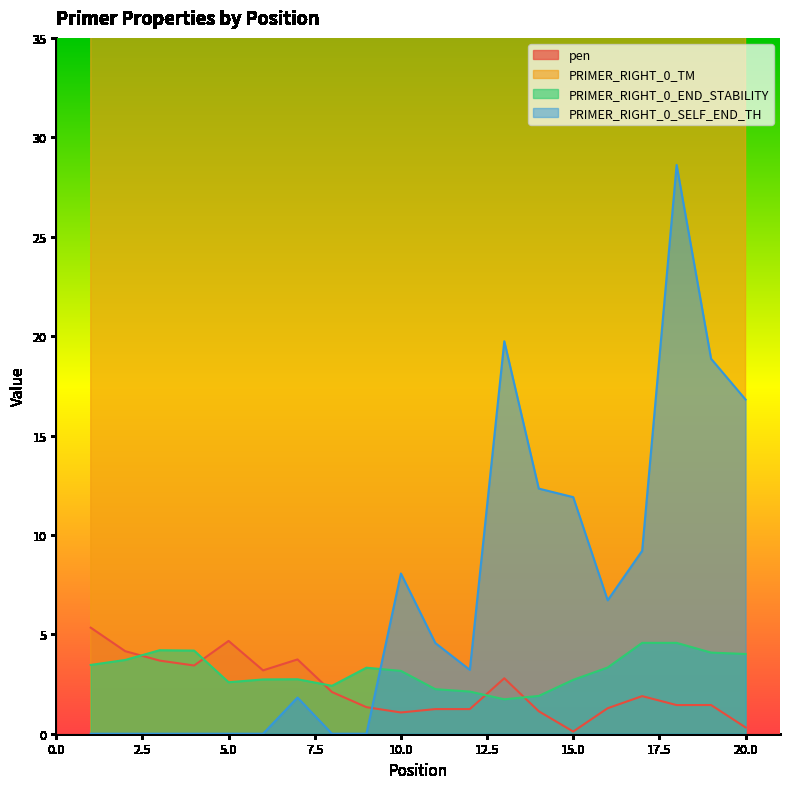

What is the greatest value displayed?

61.4